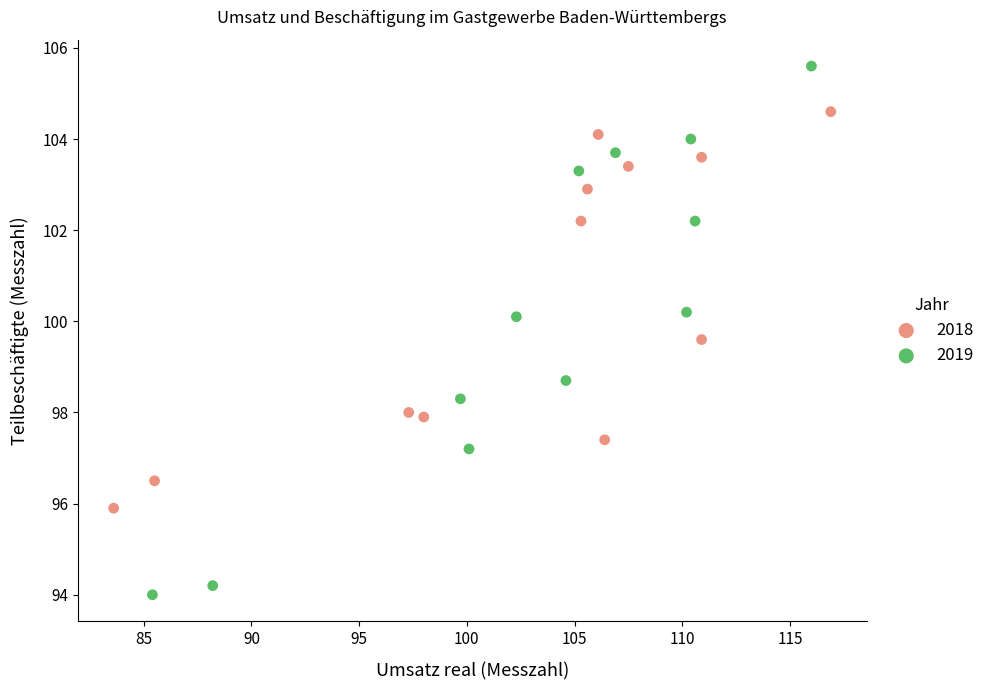

Which series reaches the maximum Y coordinate?

2019